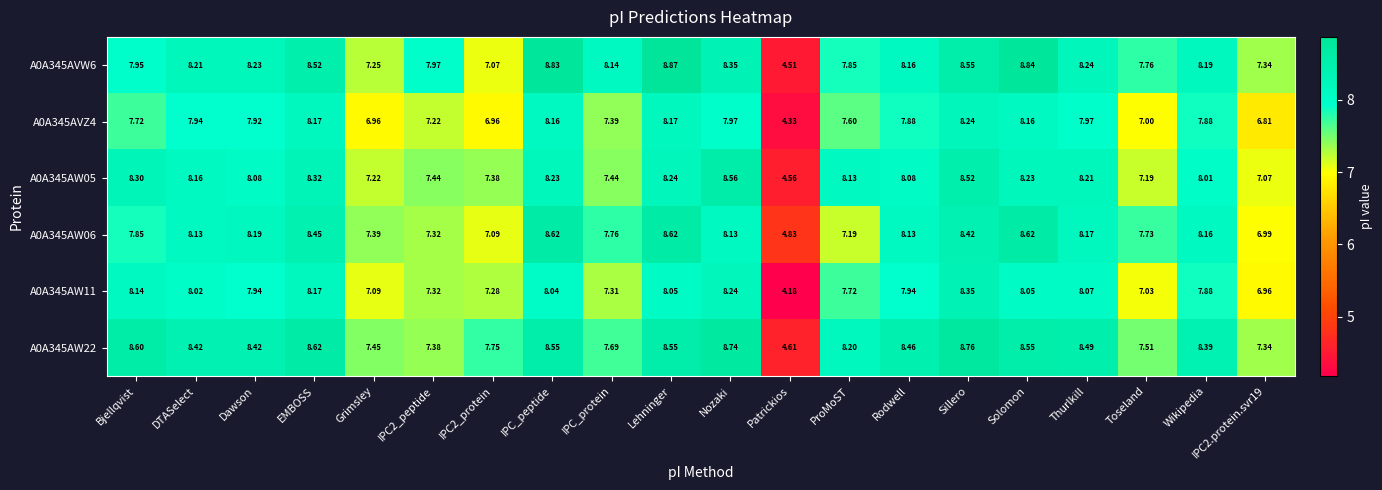

At which label does A0A345AVW6 reach its peak?

Lehninger